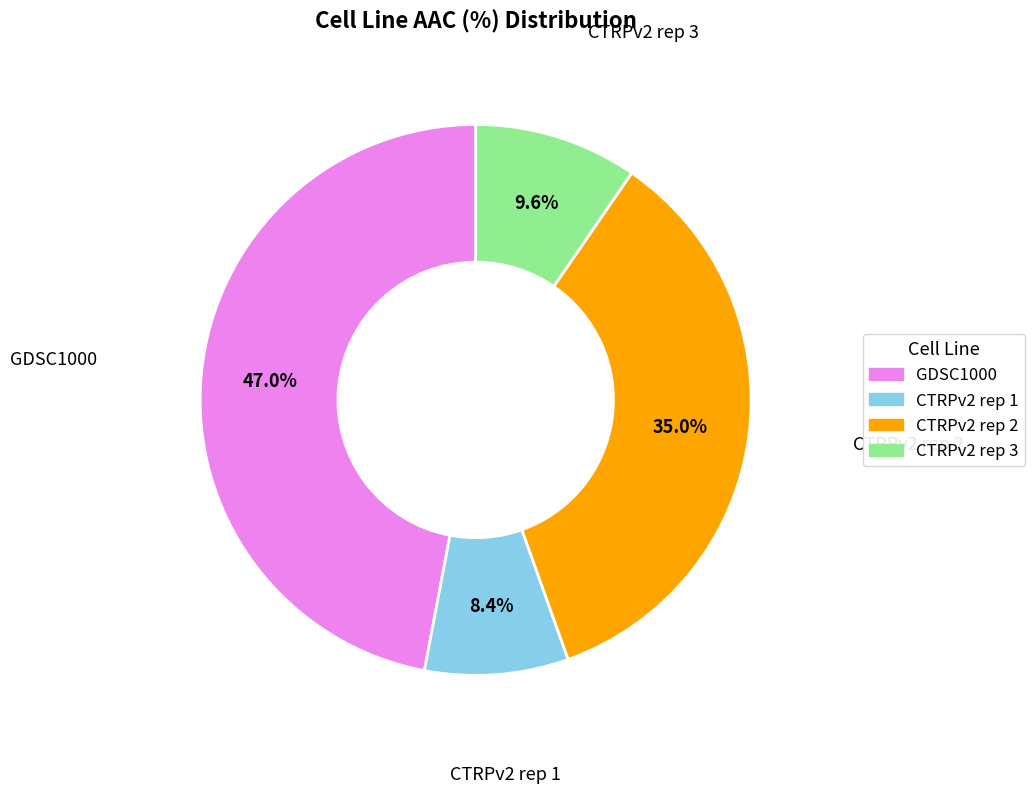

What is the ratio of the value at CTRPv2 rep 2 to the value at CTRPv2 rep 3?

3.6